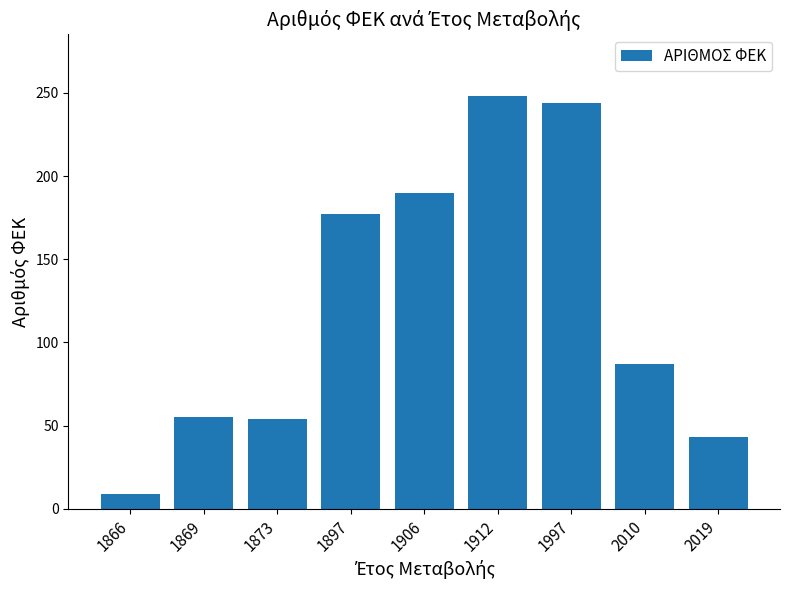

At which category does the chart reach its peak across all series?

1912